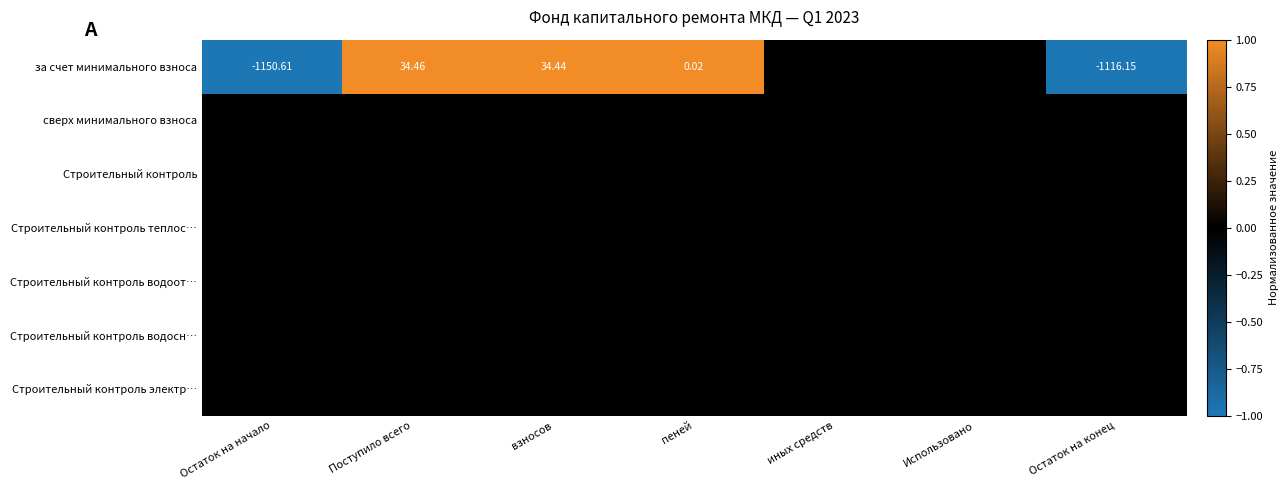

At which category is the sum across all series the highest?

Поступило всего